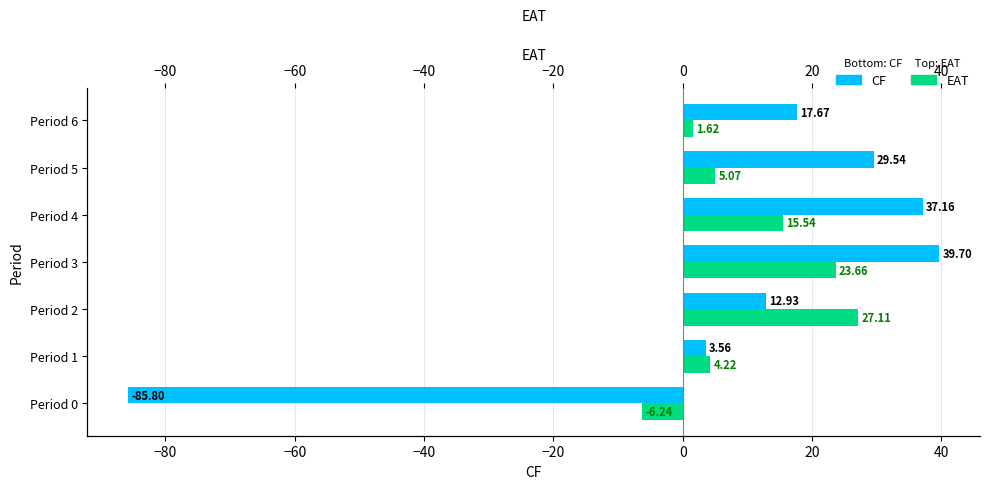

Which has a higher value, Period 2 or Period 6?

Period 6